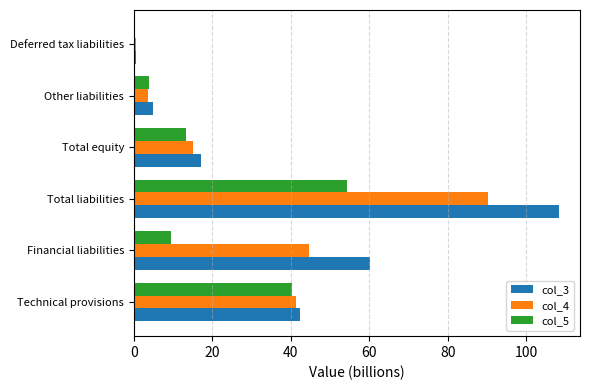

The col_4 series shows 15.1 at Total equity. True or false?

True